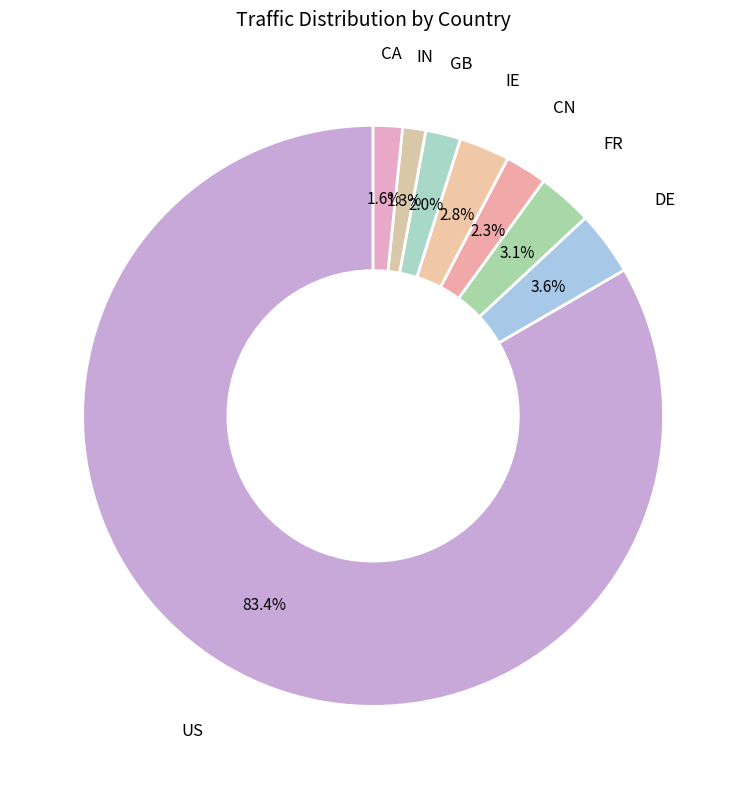

Do IE and CN together represent more than half of the pie?

No